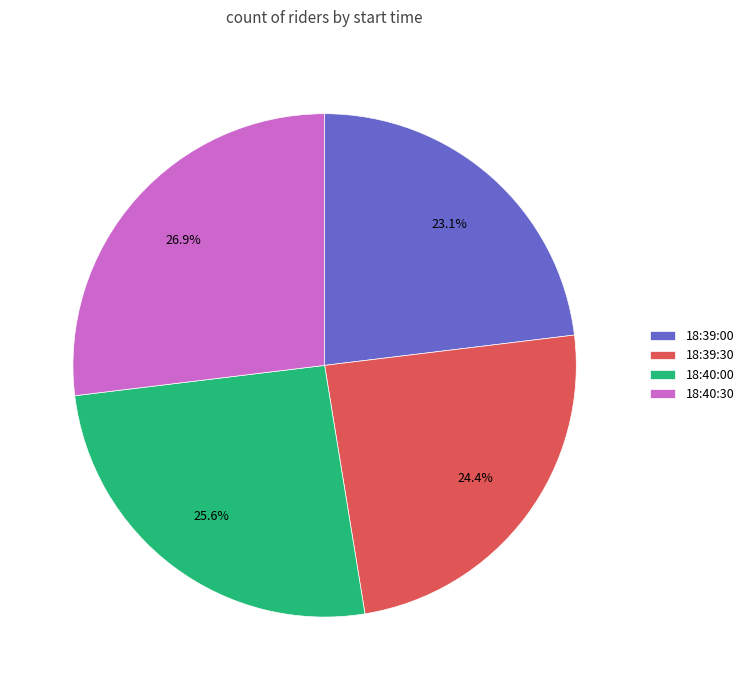

Does 18:39:30 represent more than half of the total?

No